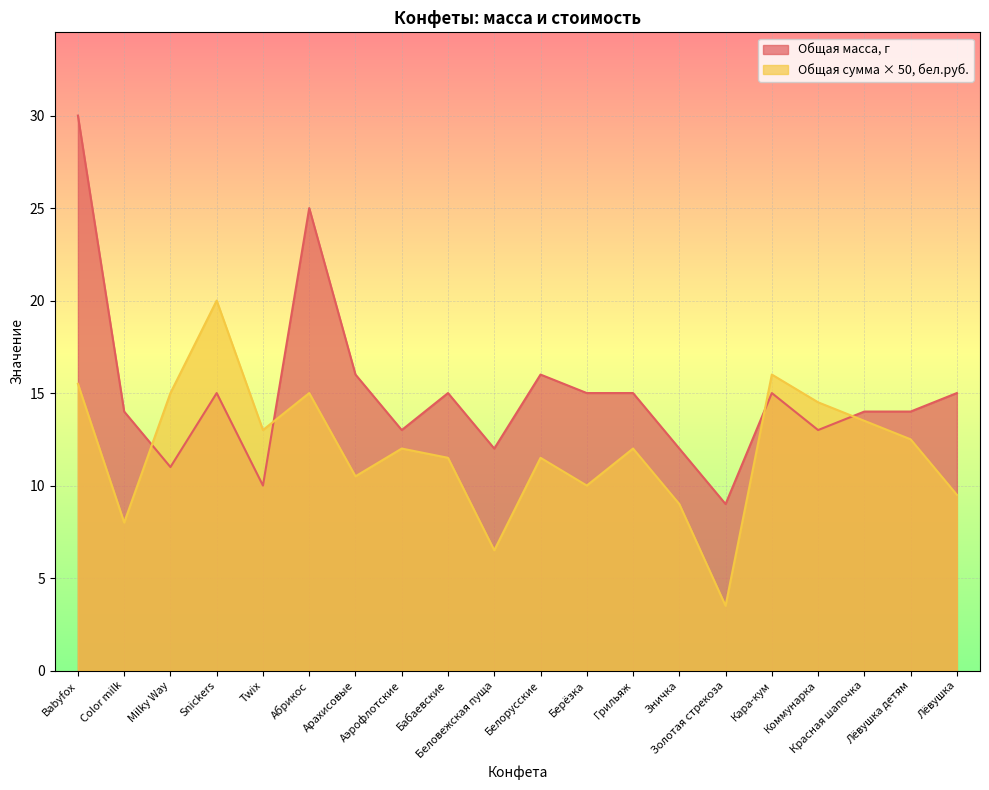

How many categories are shown in the chart?

20